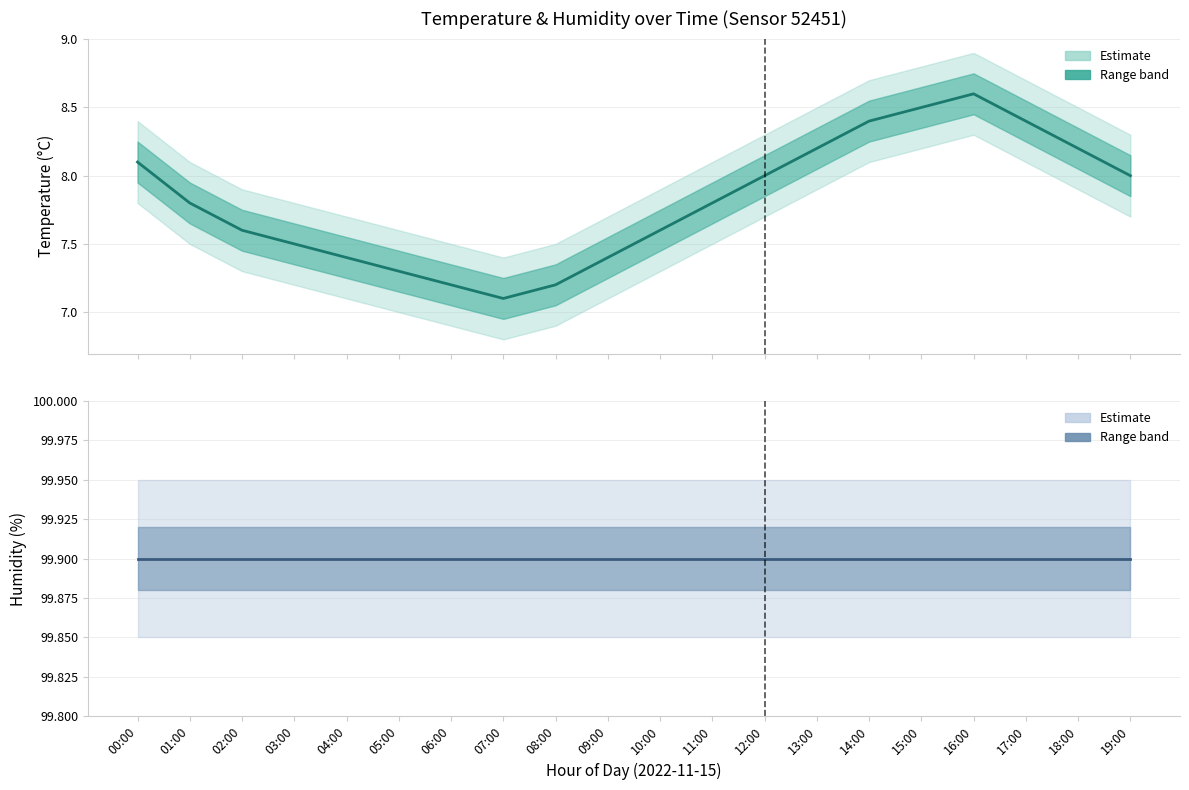

At which label is Temperature estimate closest to 7?

07:00